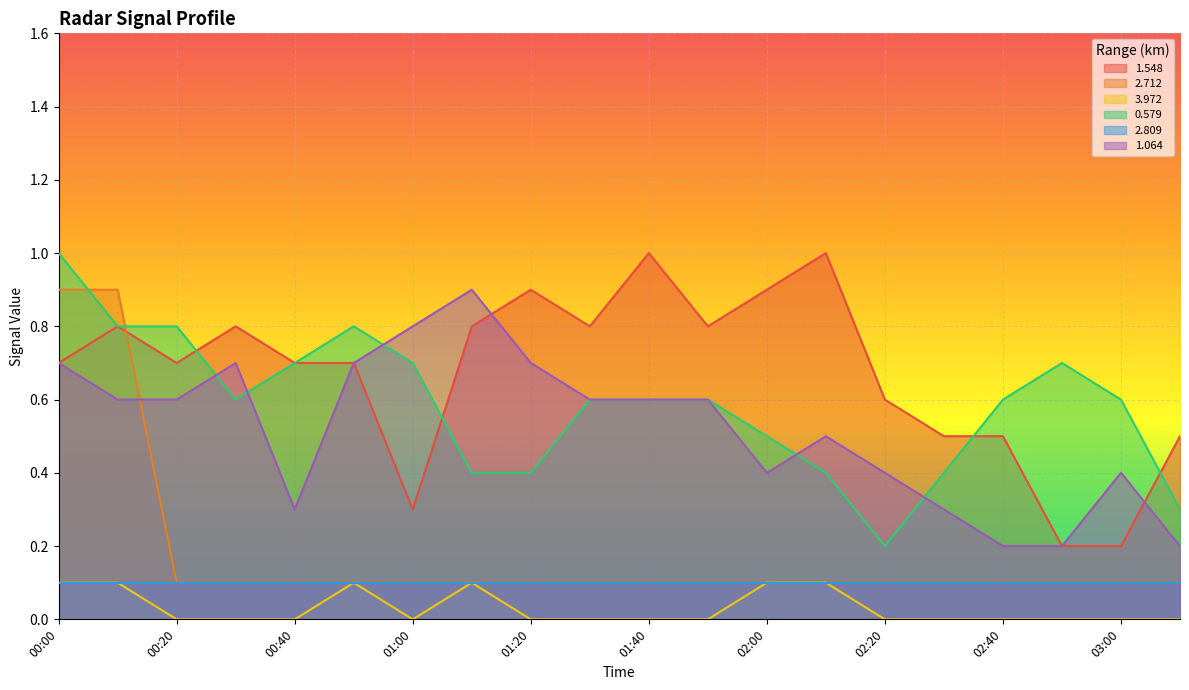

In 3.972, how many points are higher than both neighbors (excluding endpoints)?

2